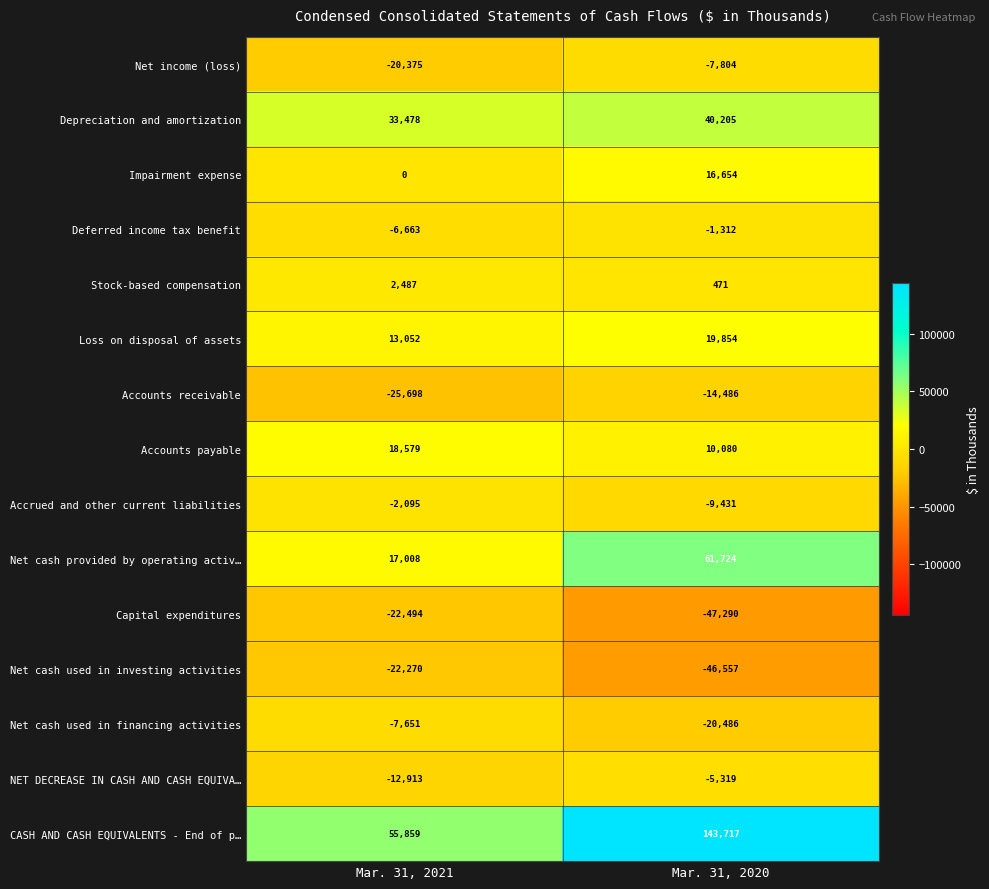

Reading left to right, transcribe all the data shown in this chart.

Net income (loss): Mar. 31, 2021=-20375	Mar. 31, 2020=-7804
Depreciation and amortization: Mar. 31, 2021=33478	Mar. 31, 2020=40205
Impairment expense: Mar. 31, 2021=0	Mar. 31, 2020=16654
Deferred income tax benefit: Mar. 31, 2021=-6663	Mar. 31, 2020=-1312
Stock-based compensation: Mar. 31, 2021=2487	Mar. 31, 2020=471
Loss on disposal of assets: Mar. 31, 2021=13052	Mar. 31, 2020=19854
Accounts receivable: Mar. 31, 2021=-25698	Mar. 31, 2020=-14486
Accounts payable: Mar. 31, 2021=18579	Mar. 31, 2020=10080
Accrued and other current liabilities: Mar. 31, 2021=-2095	Mar. 31, 2020=-9431
Net cash provided by operating activ…: Mar. 31, 2021=17008	Mar. 31, 2020=61724
Capital expenditures: Mar. 31, 2021=-22494	Mar. 31, 2020=-47290
Net cash used in investing activities: Mar. 31, 2021=-22270	Mar. 31, 2020=-46557
Net cash used in financing activities: Mar. 31, 2021=-7651	Mar. 31, 2020=-20486
NET DECREASE IN CASH AND CASH EQUIVA…: Mar. 31, 2021=-12913	Mar. 31, 2020=-5319
CASH AND CASH EQUIVALENTS - End of p…: Mar. 31, 2021=55859	Mar. 31, 2020=143717